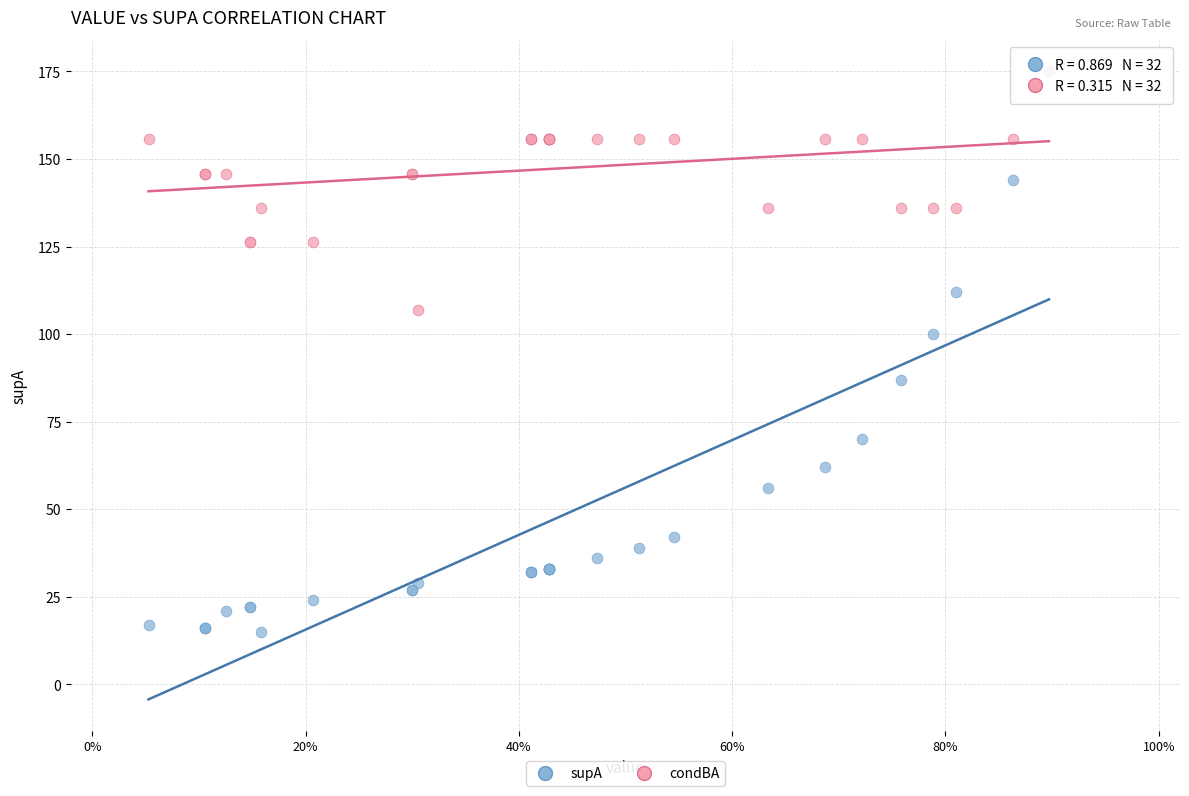

Across all series, what Y value is closest to 95?

100.0